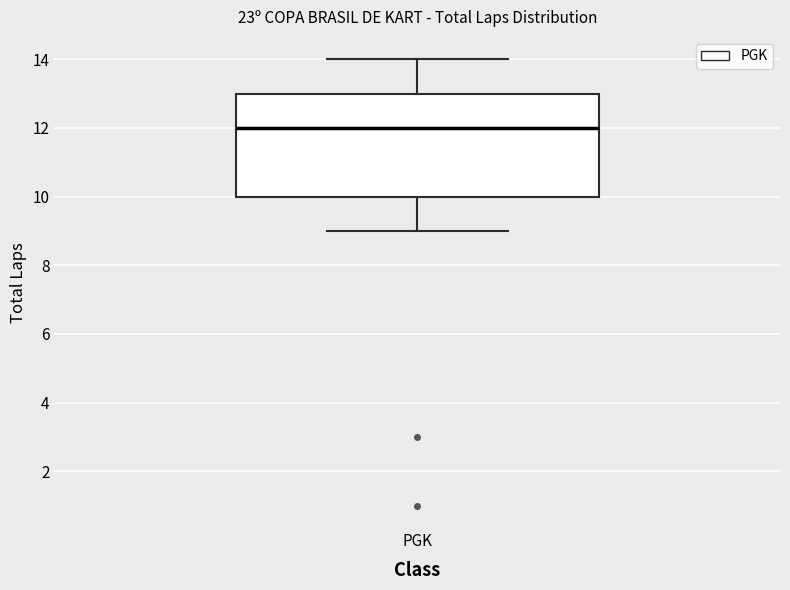

Transcribe this box plot: give where the median line is, the range the box spans, and where the two whiskers end, as read against the y-axis. The values are not printed on the chart, so give them approximately, as read against the axis.

median 12, box 10 to 13, whiskers 9 to 14